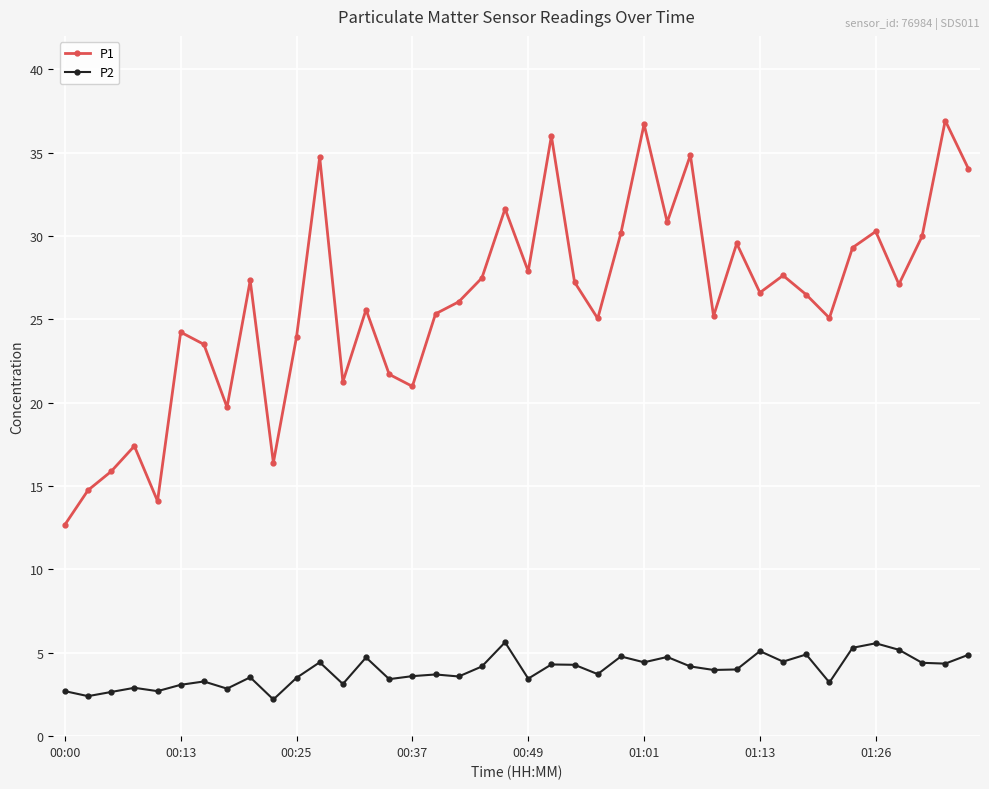

Rank the series by their maximum value, from lowest to highest.

P2, P1